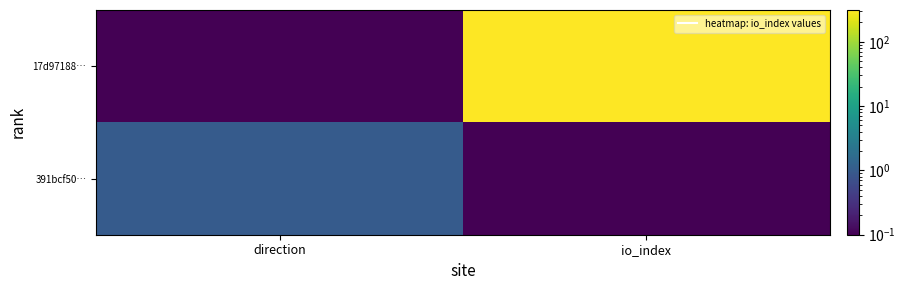

What is the total value across all series at io_index?

312.1